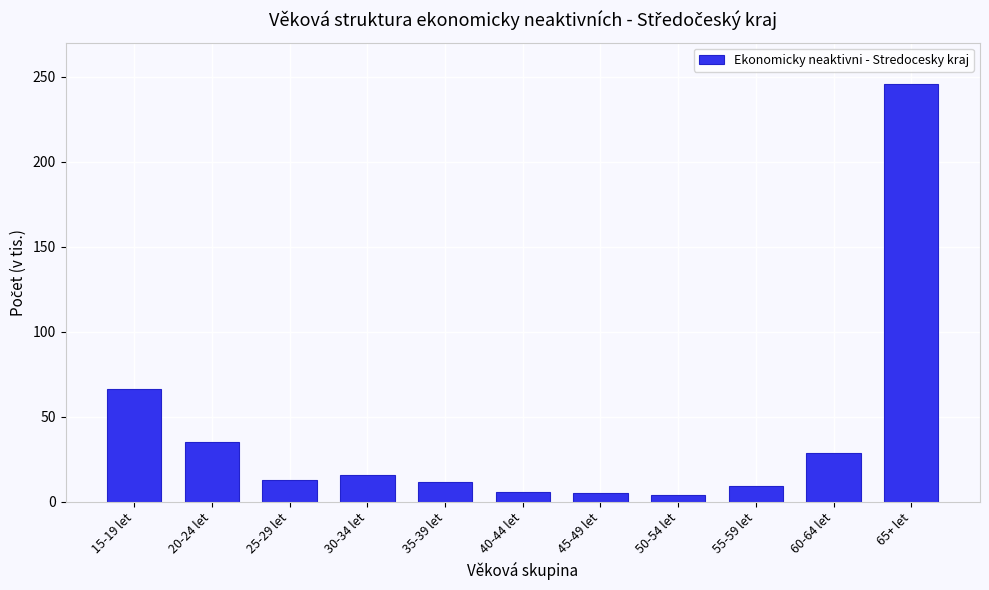

The value at 30-34 let is 16.1. True or false?

True